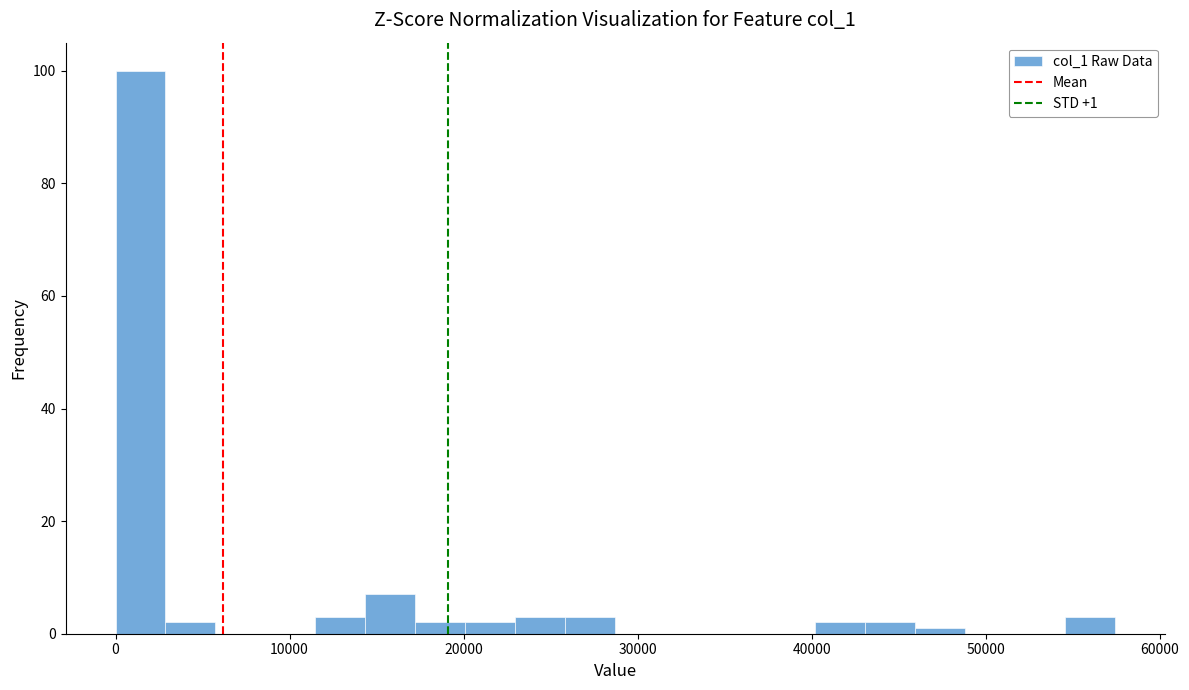

Around what value on the x-axis is the tallest bar? Give the approximate position of its centre, as read against the axis.

1000